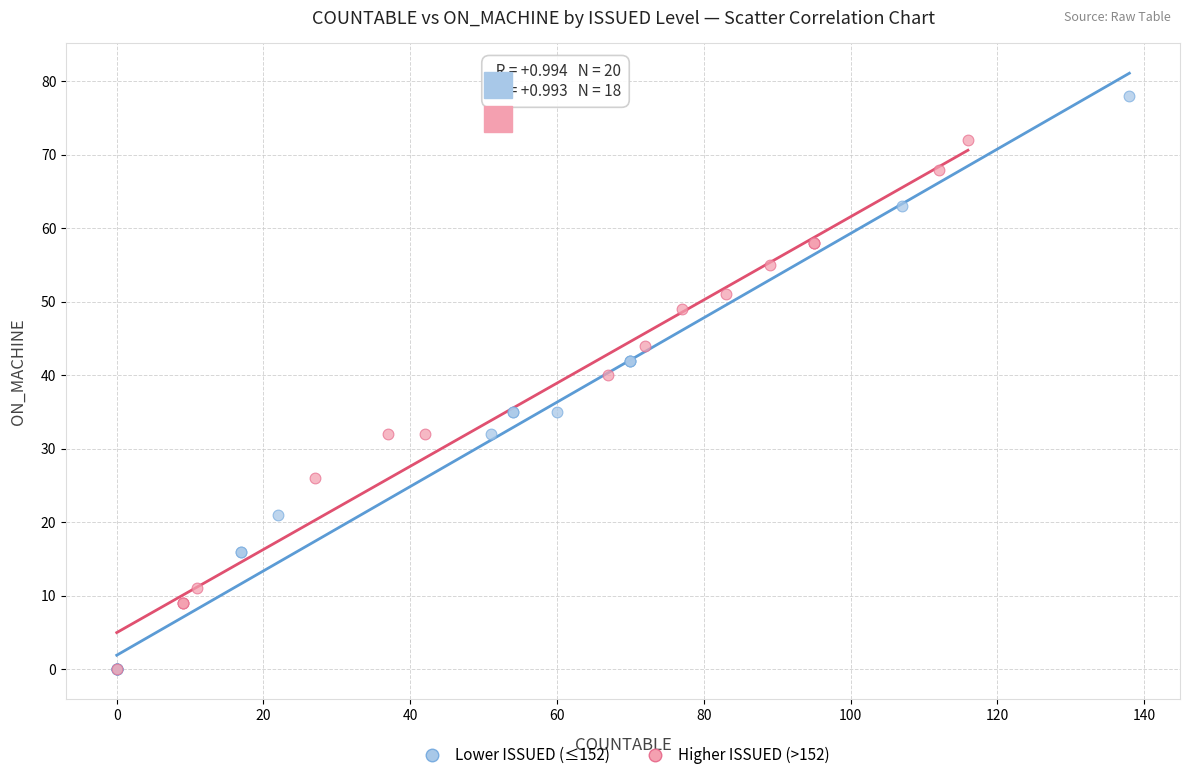

What are all the series names shown in the legend?

Lower ISSUED (≤152), Higher ISSUED (>152)